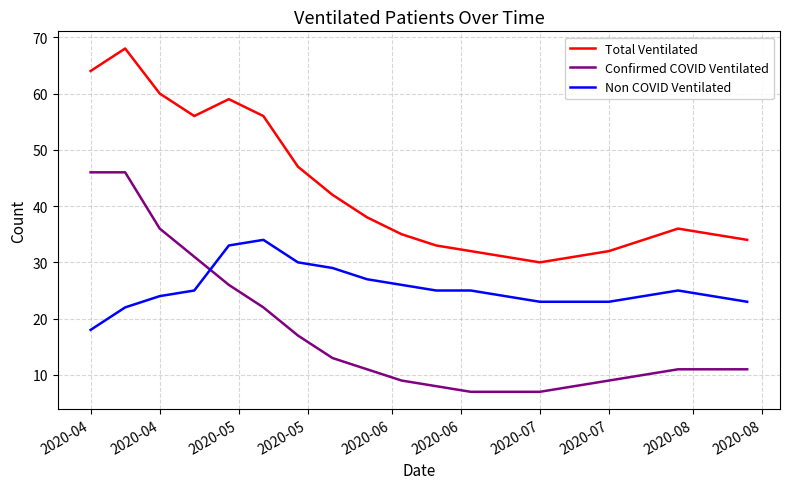

Rank the series by their maximum value, from highest to lowest.

Total Ventilated, Confirmed COVID Ventilated, Non COVID Ventilated